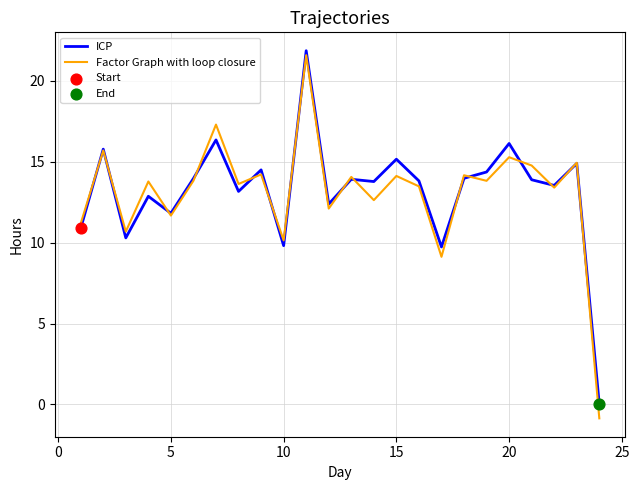

What is the smallest value displayed?

-0.9